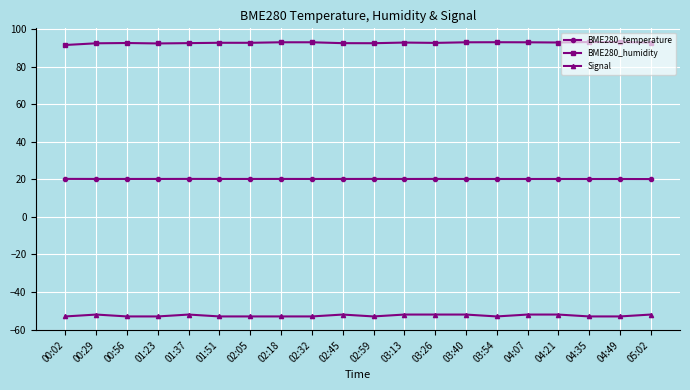

What is the spread (max minus min) of values at 03:40?

145.0